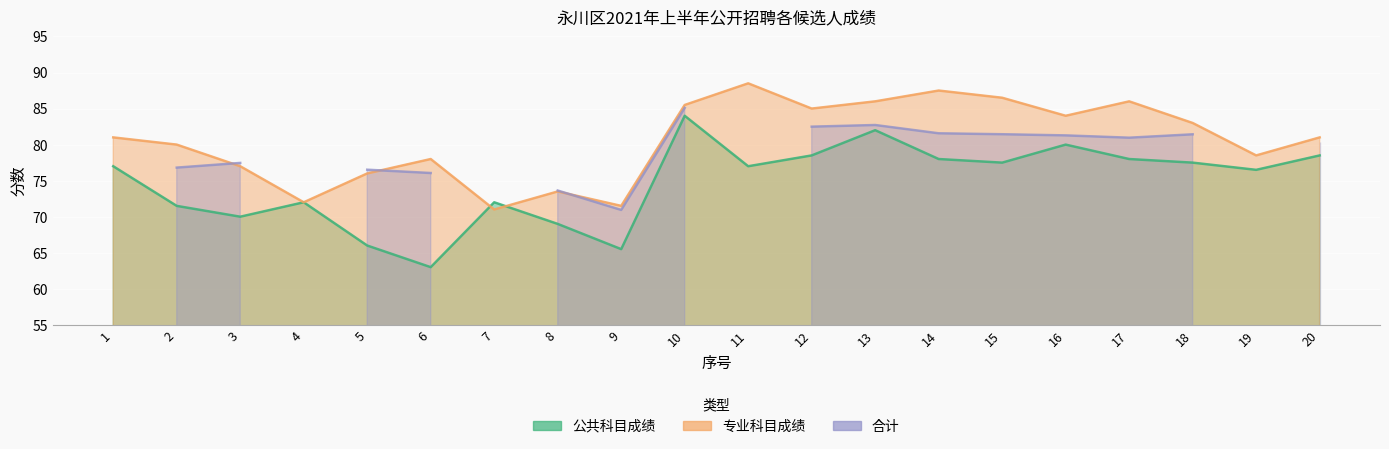

At which label does 专业科目成绩 first exceed 81?

10